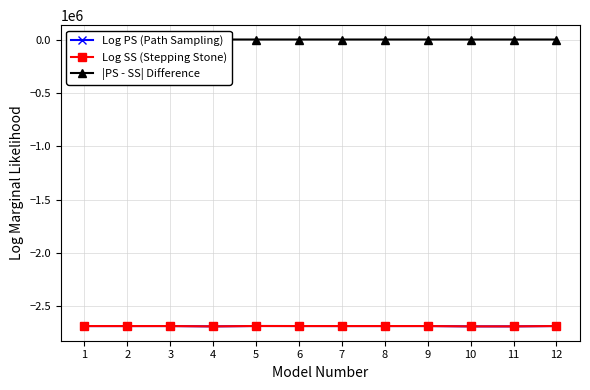

What is the sum of all |PS - SS| Difference values?

298.9